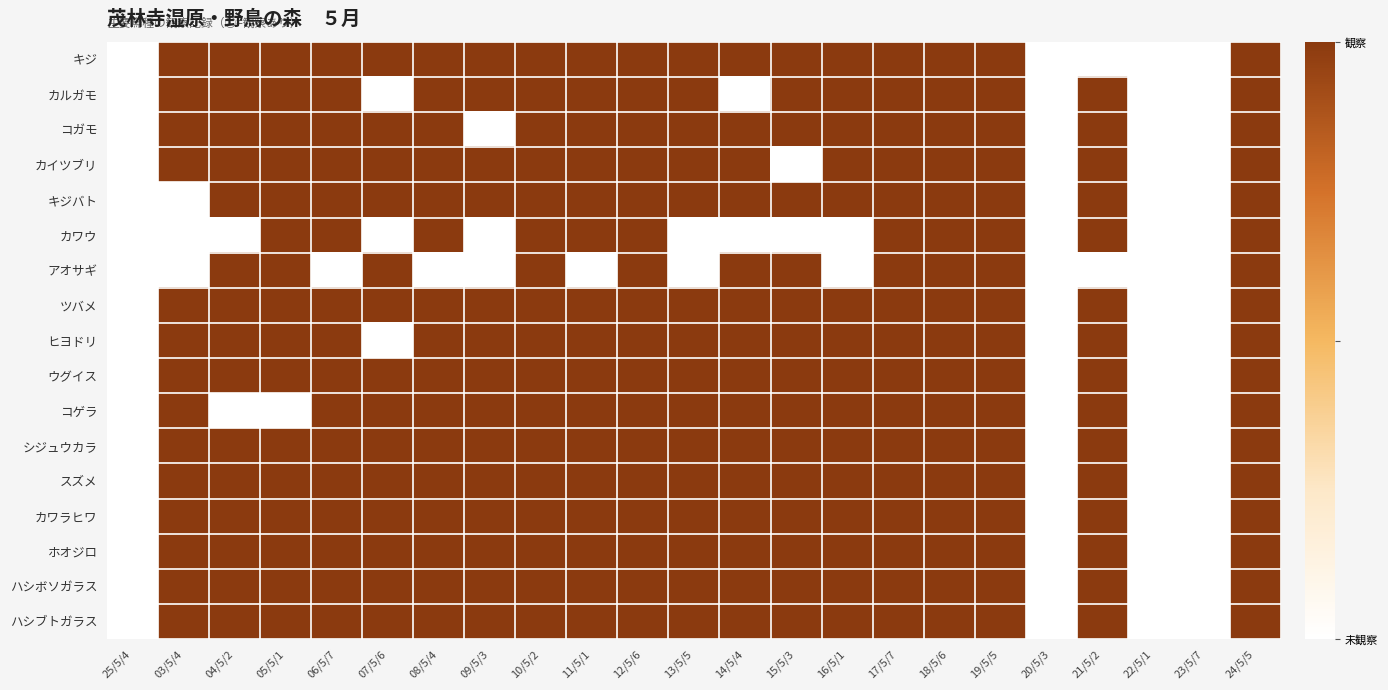

Rank the series at 08/5/4 from highest to lowest value.

キジ, カルガモ, コガモ, カイツブリ, キジバト, カワウ, ツバメ, ヒヨドリ, ウグイス, コゲラ, シジュウカラ, スズメ, カワラヒワ, ホオジロ, ハシボソガラス, ハシブトガラス, アオサギ